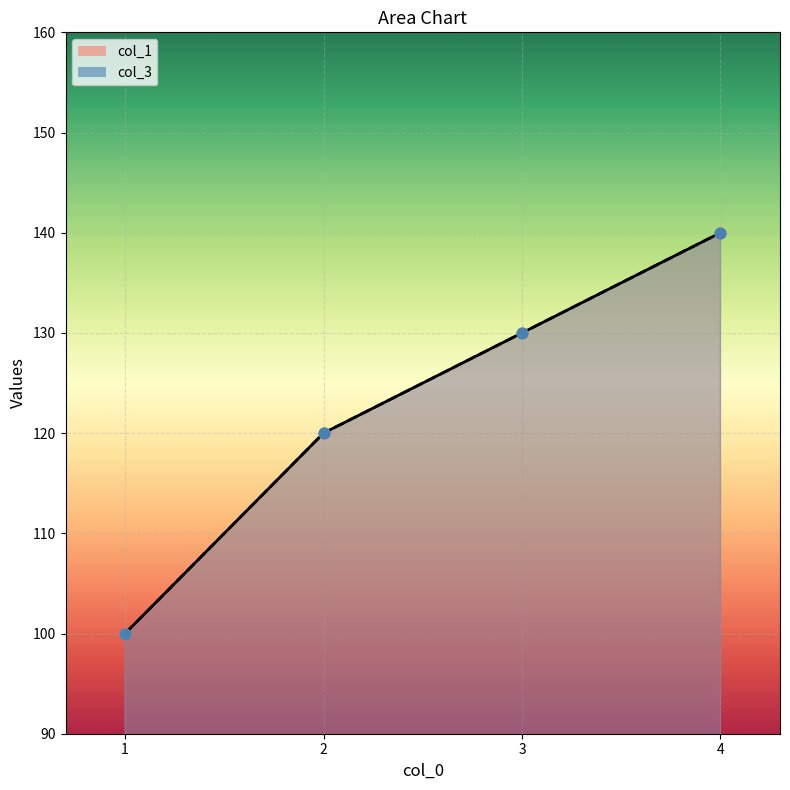

Is the value of col_1 at 2 greater than the value of col_3 at 4?

No